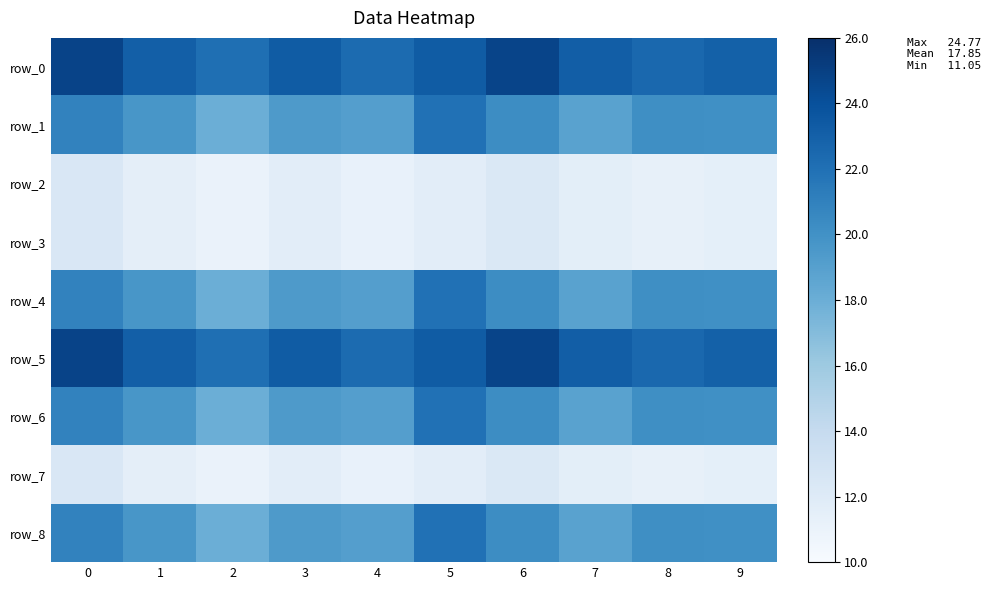

The row_7 series shows 6.2 at 2. True or false?

False